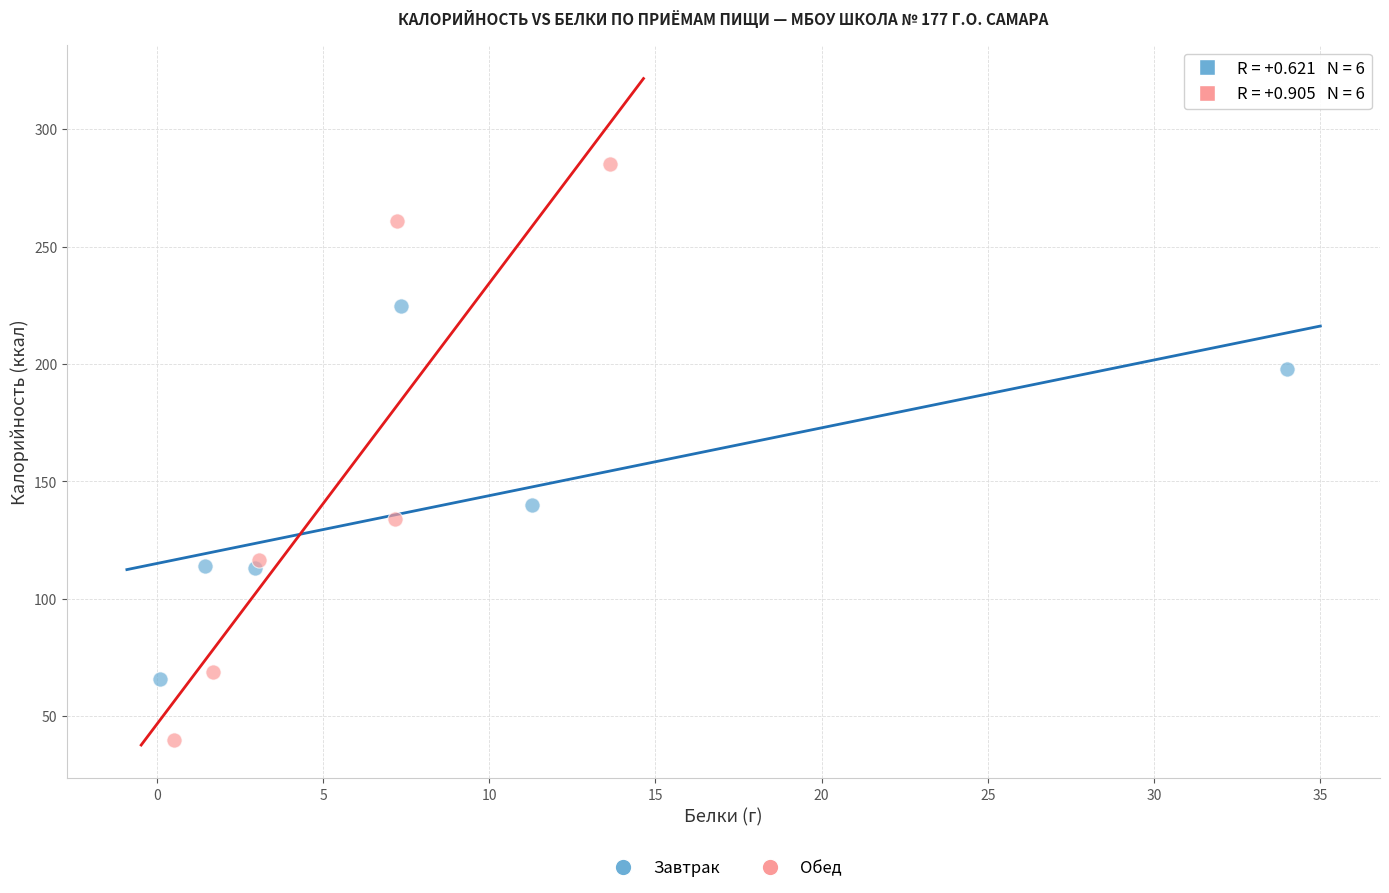

Which series reaches the minimum Y coordinate?

Обед